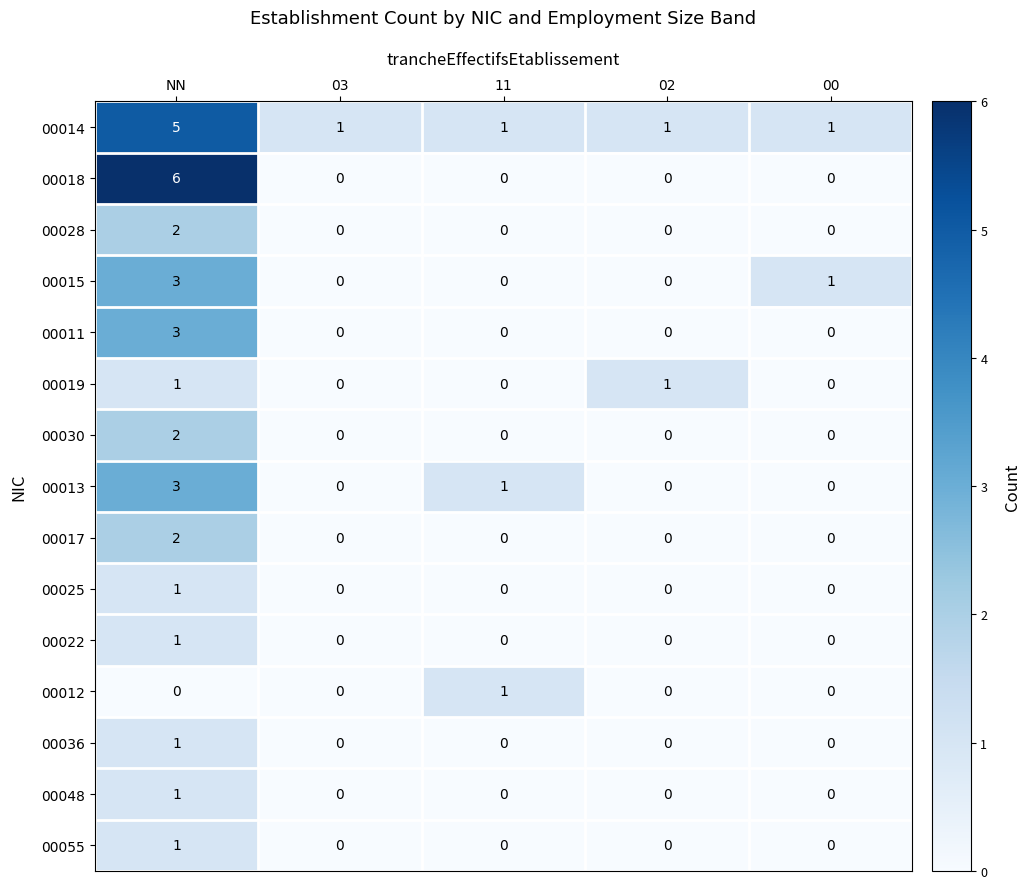

At how many categories does at least one series exceed 0?

5